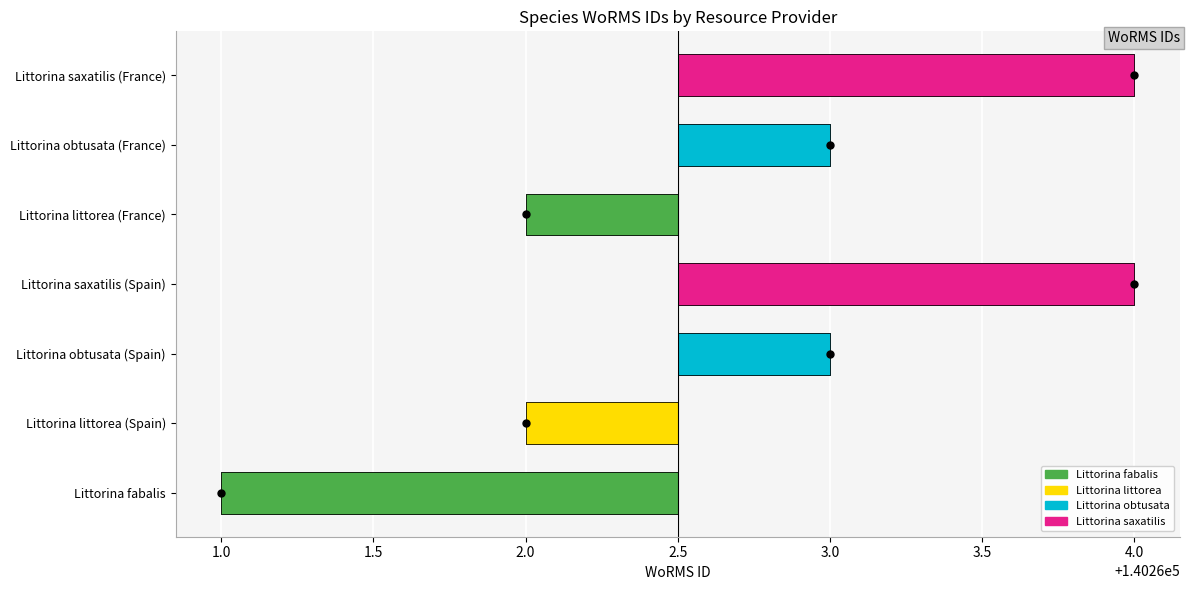

Approximately how many times larger is the value at Littorina saxatilis (Spain) compared to Littorina saxatilis (France)?

1.0